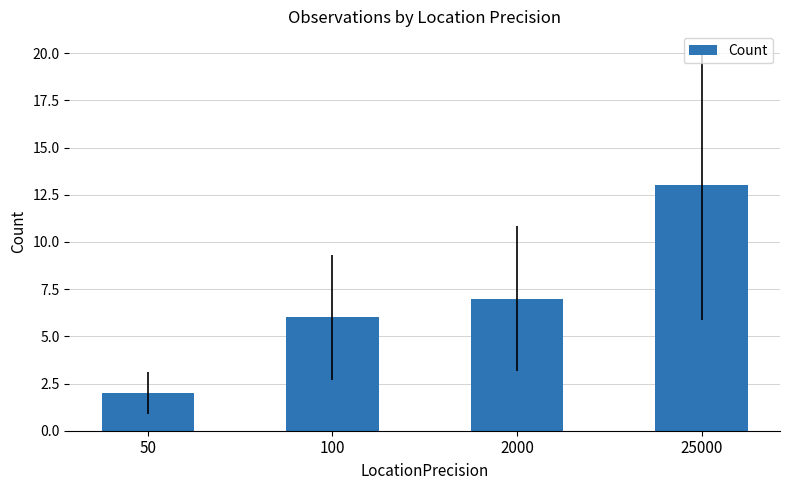

Reading left to right, list all the values displayed in this chart.

50=2	100=6	2000=7	25000=13